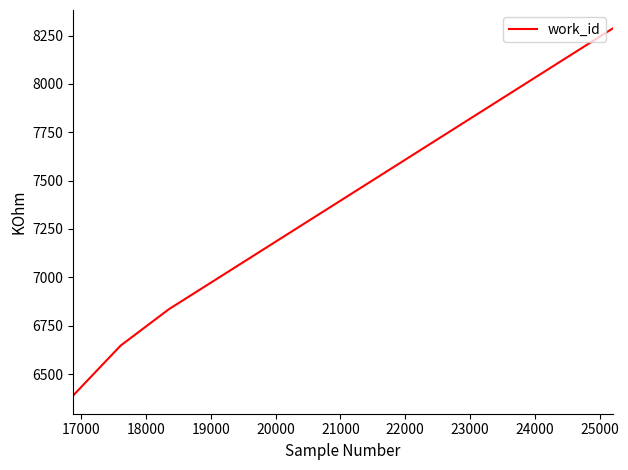

What is the smallest value displayed?

6390